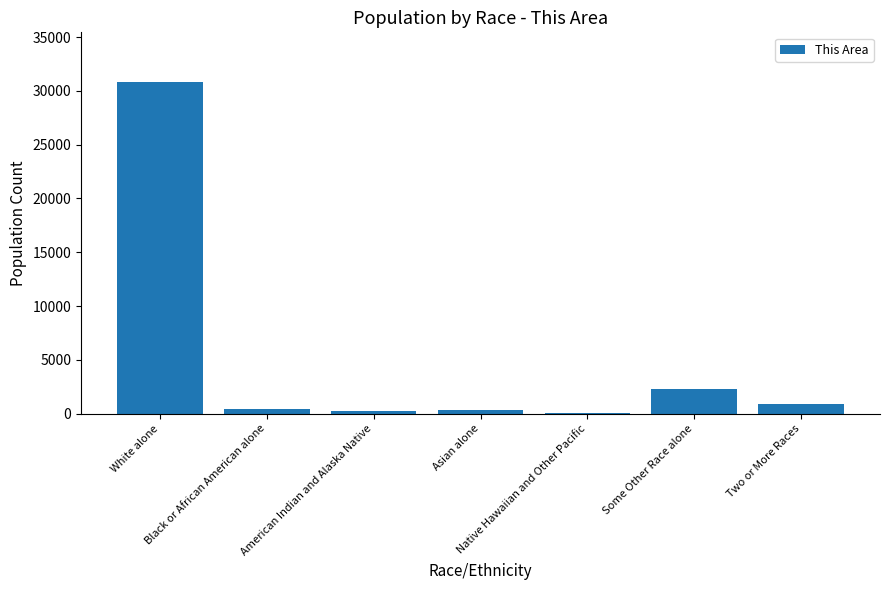

What is the maximum value shown in the chart?

30817